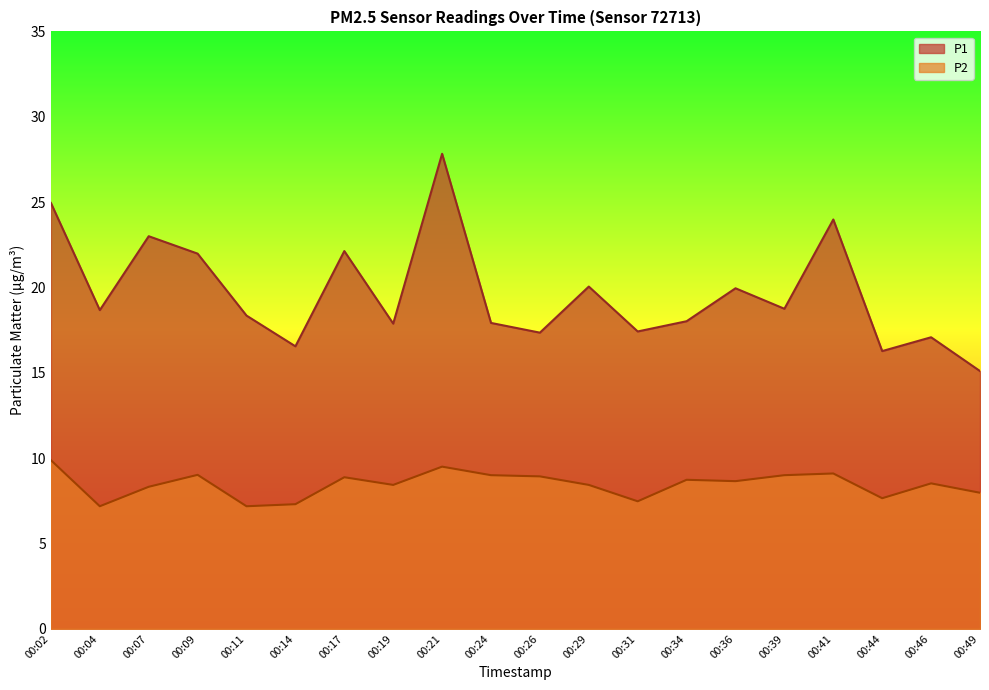

Is the value of P1 at 00:29 greater than the value of P2 at 00:02?

Yes